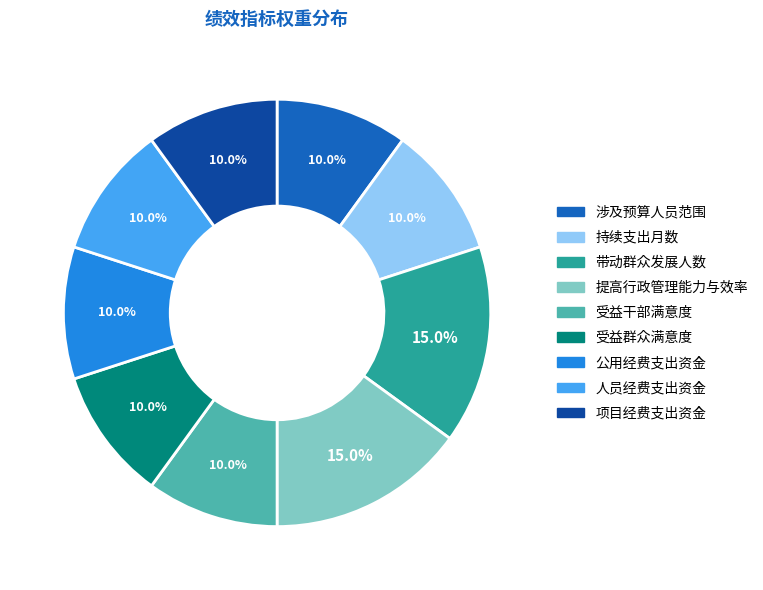

What portion of the pie excludes 涉及预算人员范围?

90.0%